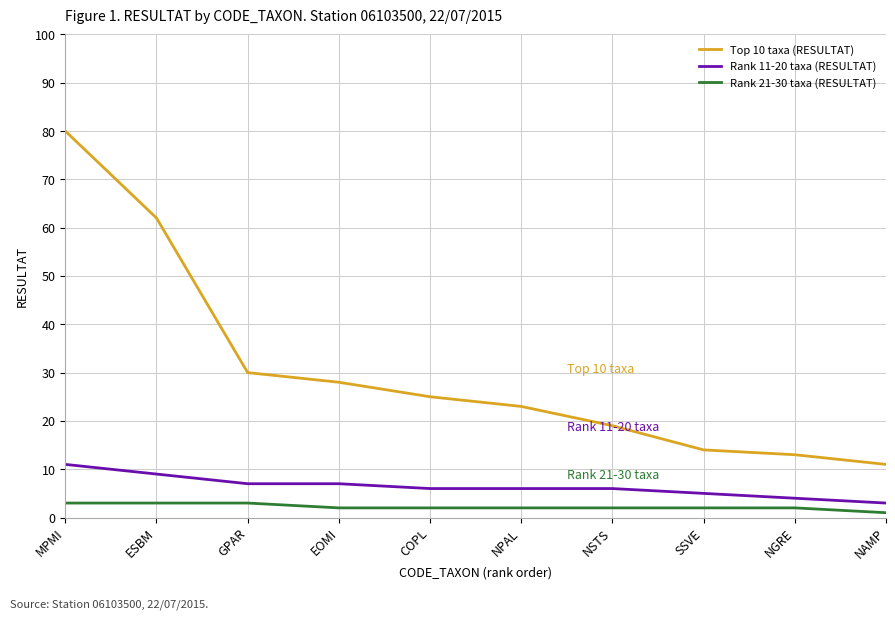

At which label does Rank 21-30 taxa (RESULTAT) first exceed 2?

MPMI